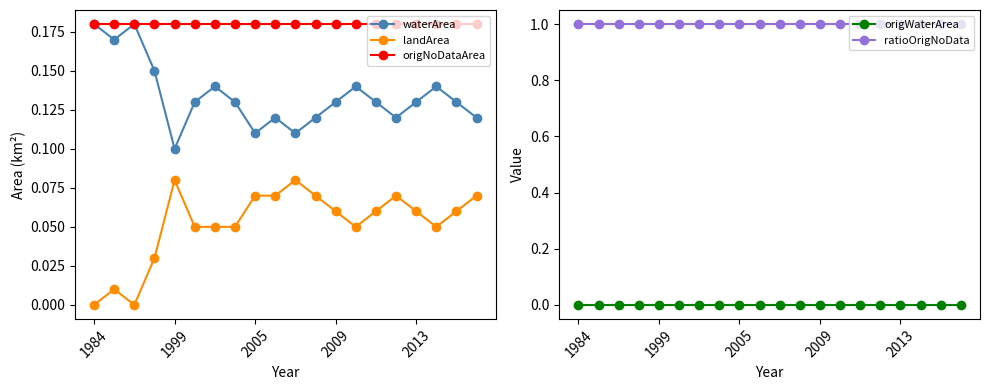

Which series has the largest total across all categories?

ratioOrigNoData